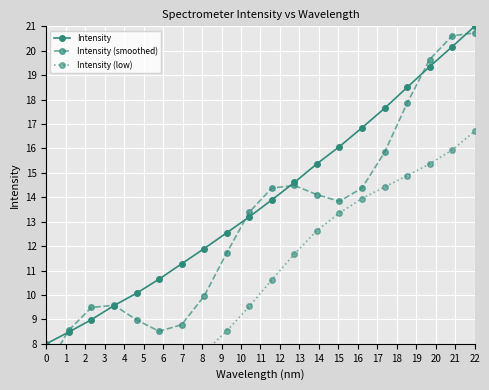

At which label does Intensity reach its peak?

22